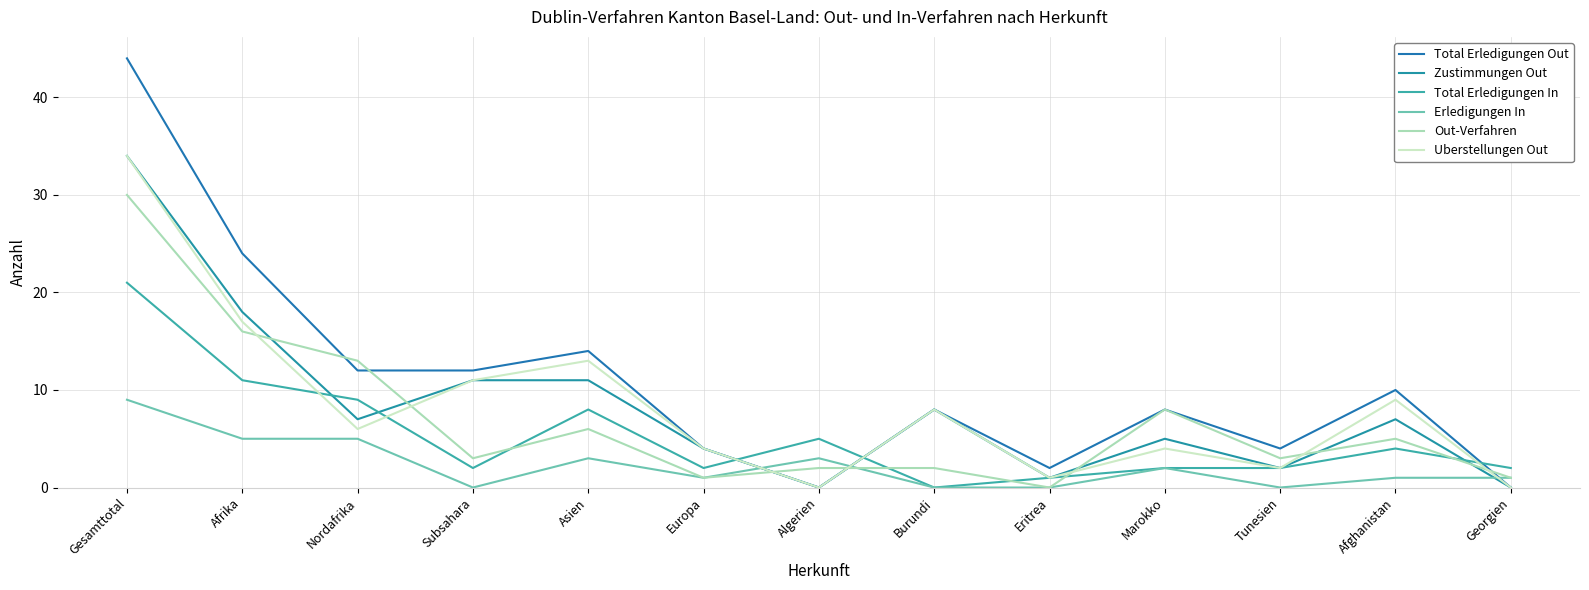

Between which two adjacent categories do Out-Verfahren and Erledigungen In first intersect?

Algerien and Burundi